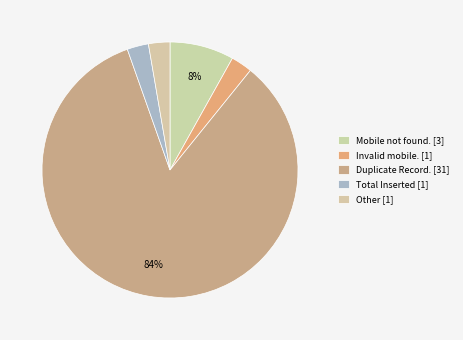

Is there any slice that represents more than half of the pie?

Yes